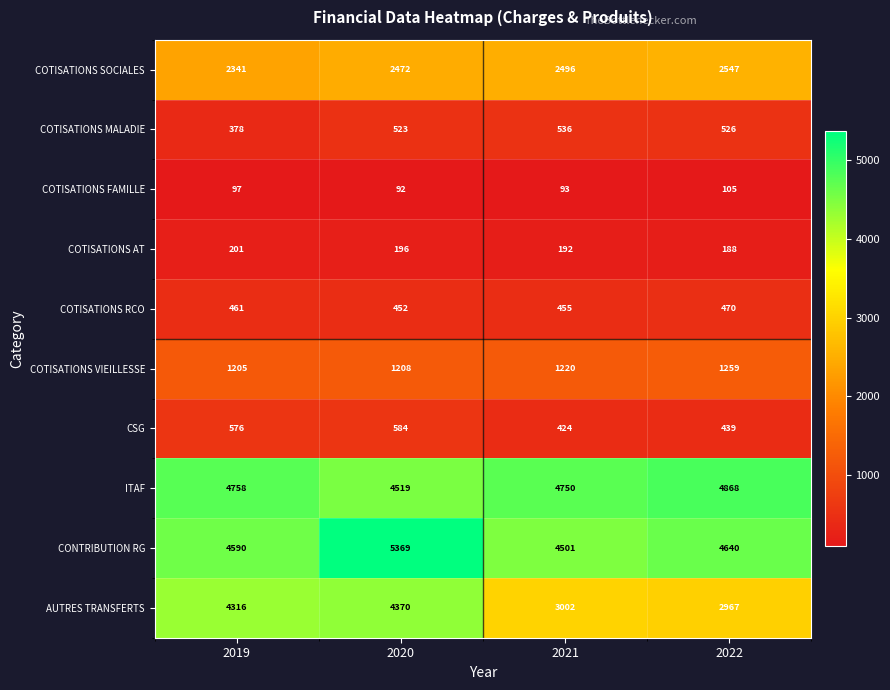

What is the maximum value shown in the chart?

5369